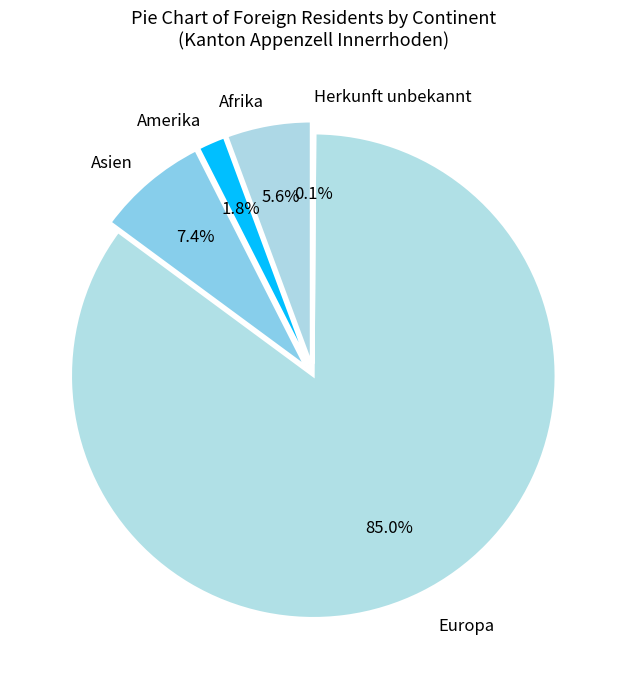

Which has a higher value, Amerika or Asien?

Asien